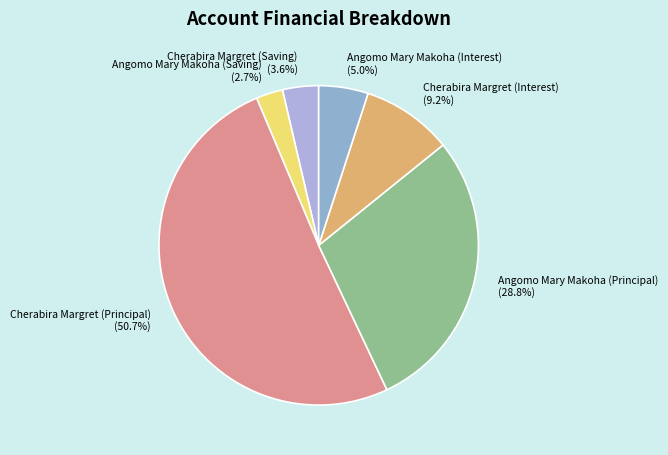

What is the smallest slice in the pie chart?

Angomo Mary Makoha (Saving)